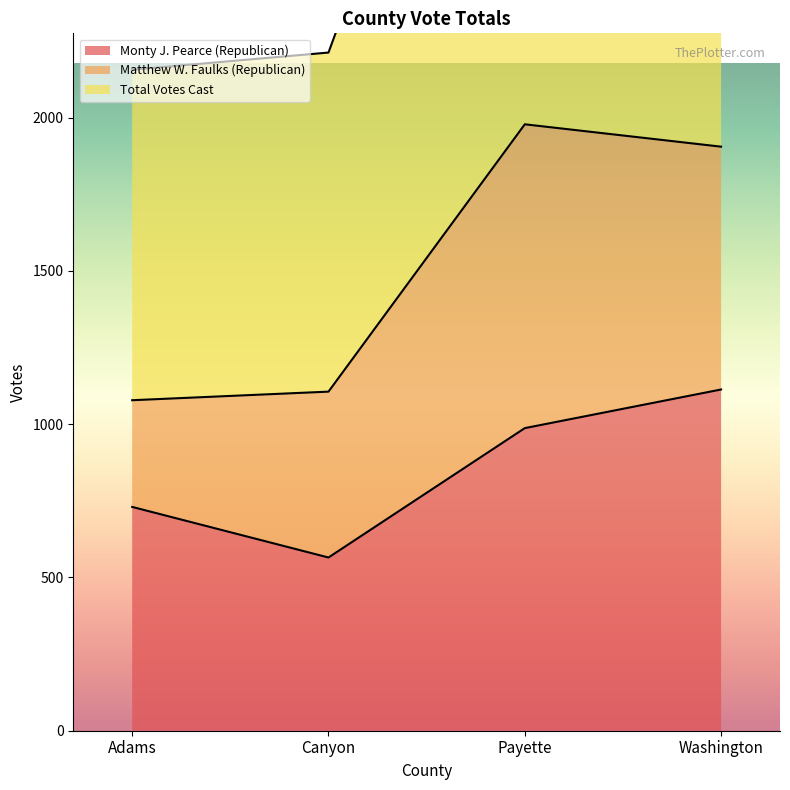

What is the value of the Monty J. Pearce (Republican) point at the 1st from the left?

730